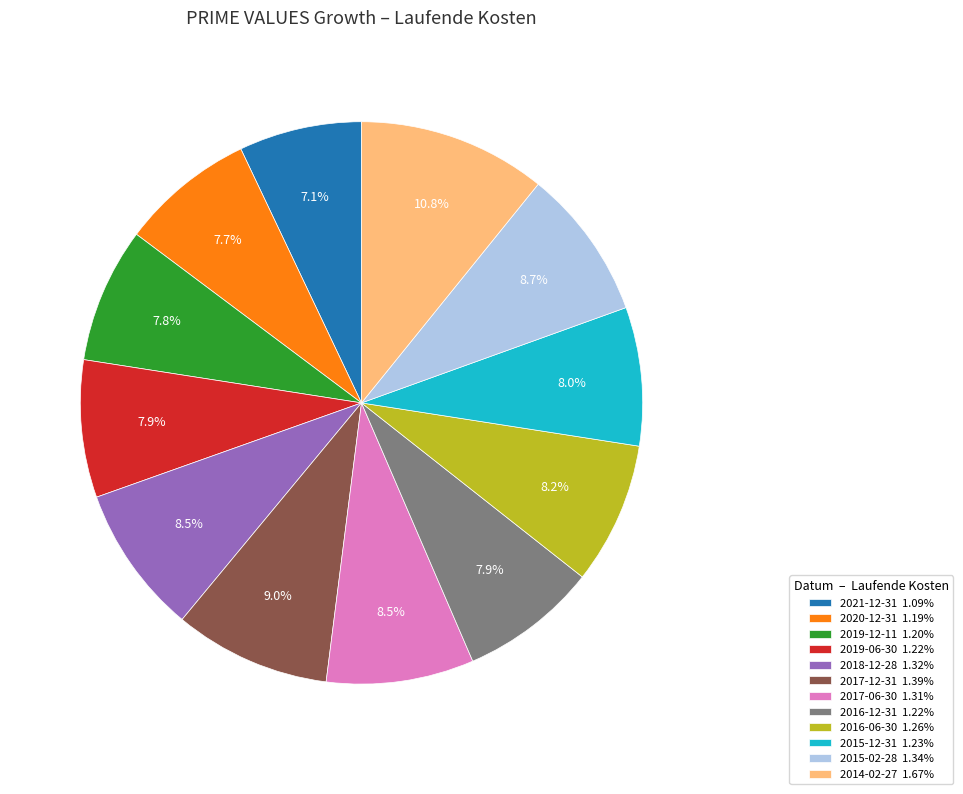

To the nearest percent, what is the difference between the largest and smallest slice percentages?

4%